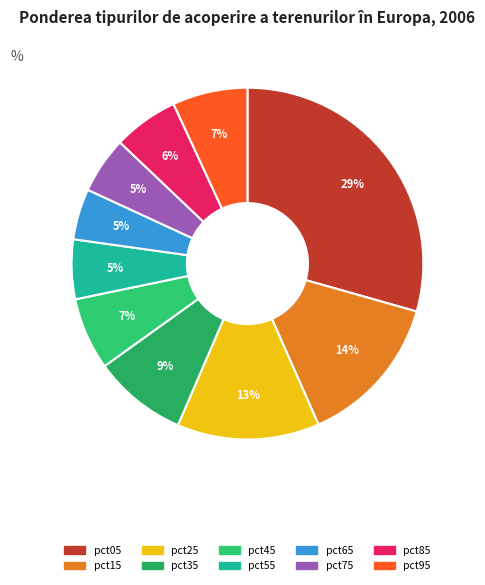

True or false: pct75 accounts for 5% of the total.

True